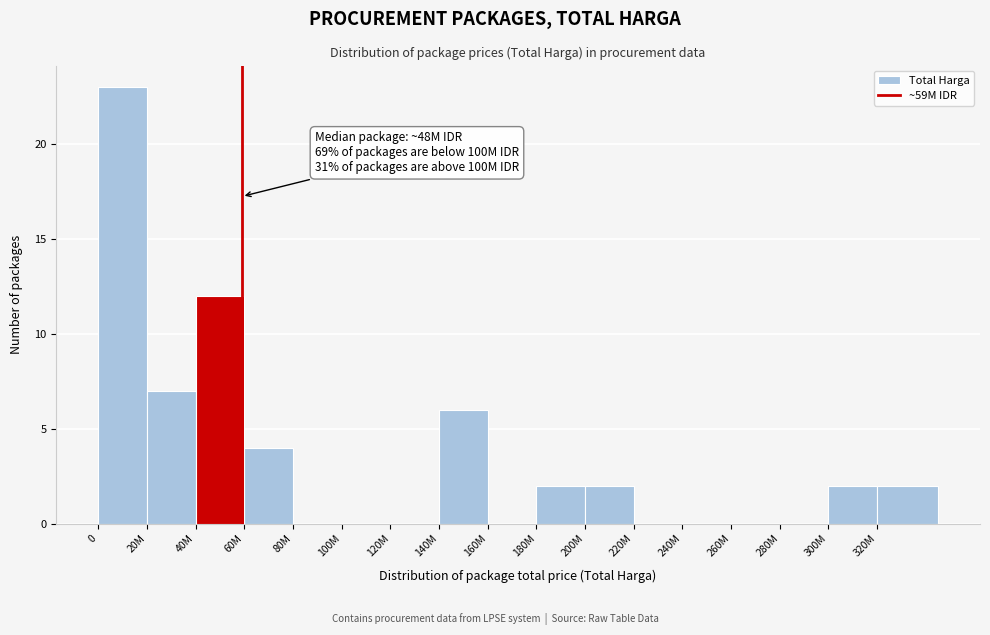

Reading left to right, list all the values displayed in this chart.

0=23	20M=7	40M=12	60M=4	80M=0	100M=0	120M=0	140M=6	160M=0	180M=2	200M=2	220M=0	240M=0	260M=0	280M=0	300M=2	320M=2